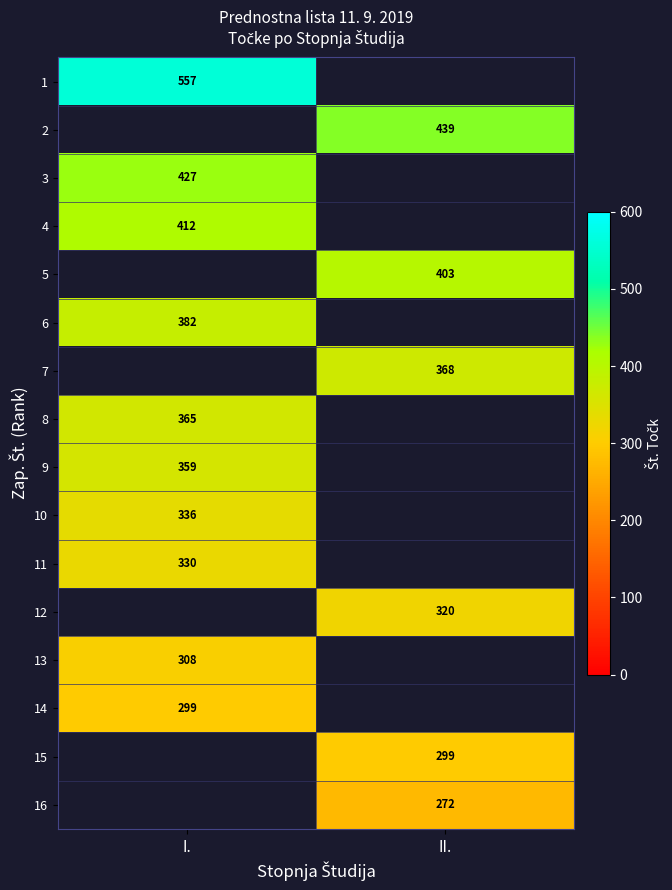

Is it true that 9 equals 141 at I.?

False